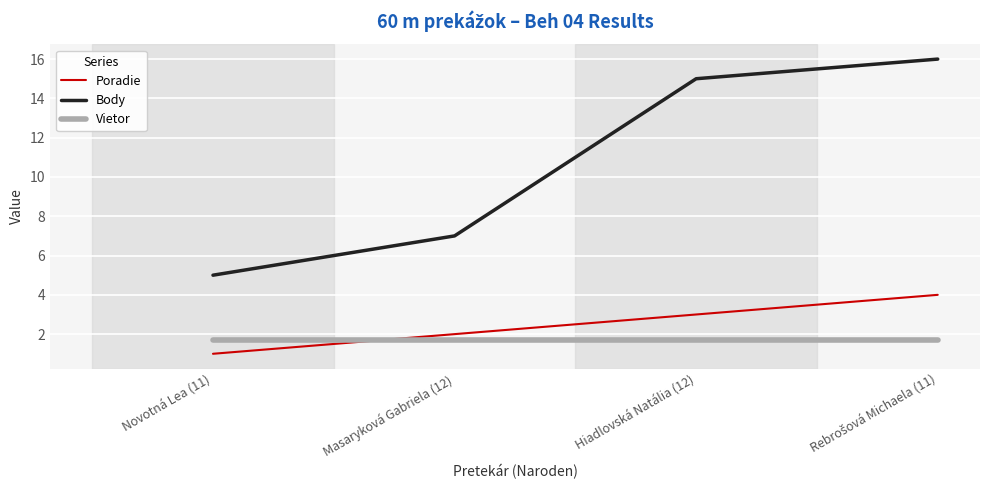

What is the highest value of the Vietor series?

1.7